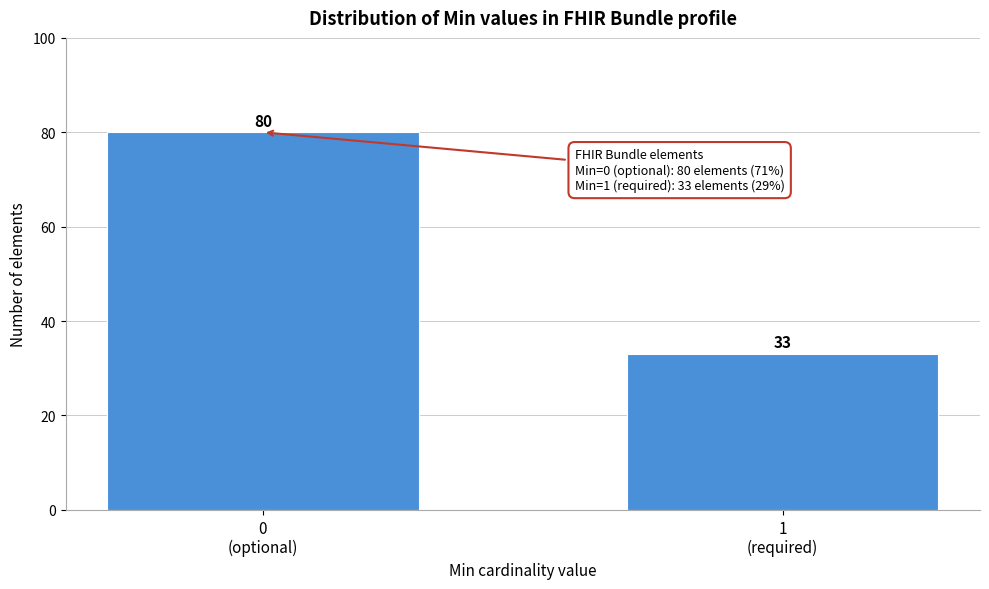

Reading left to right, transcribe all the data shown in this chart.

80	33